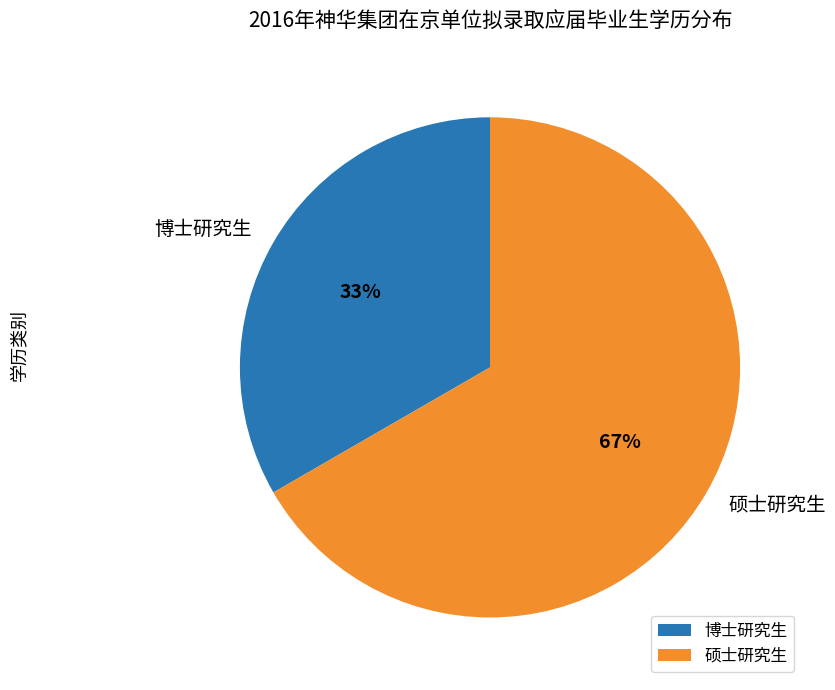

Does 博士研究生 represent more than half of the total?

No